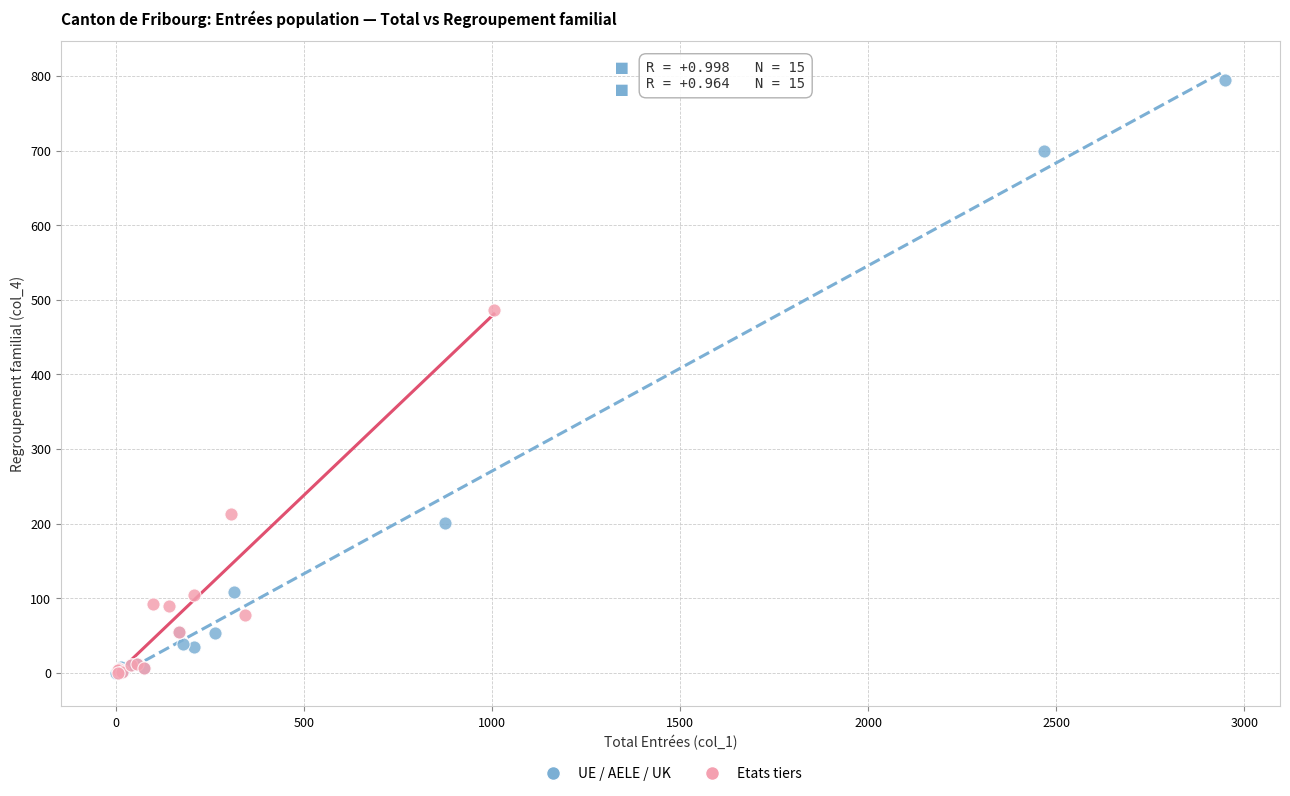

Which series has the largest Y range (max minus min)?

UE / AELE / UK